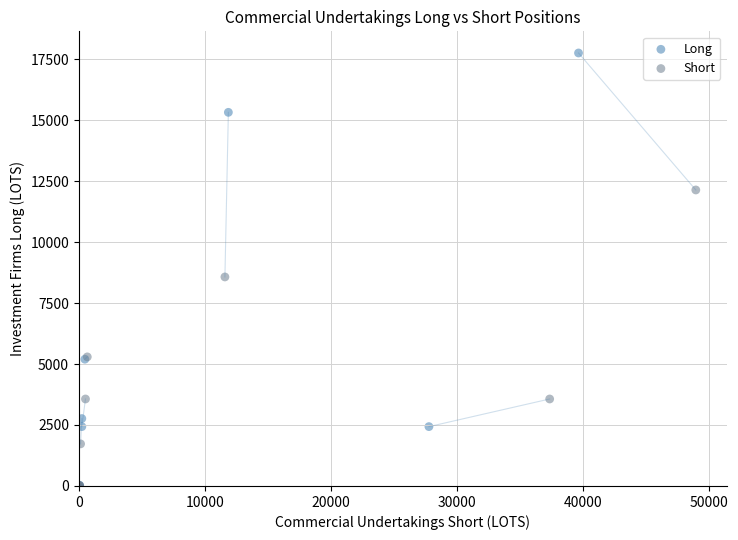

Which series has the largest Y range (max minus min)?

Long